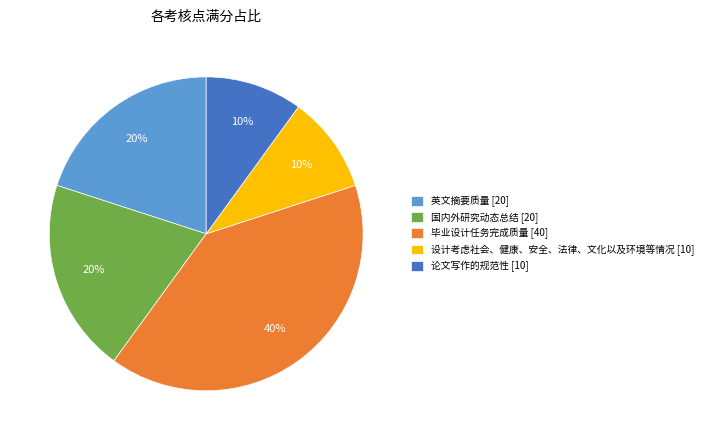

Is there any slice that represents more than half of the pie?

No